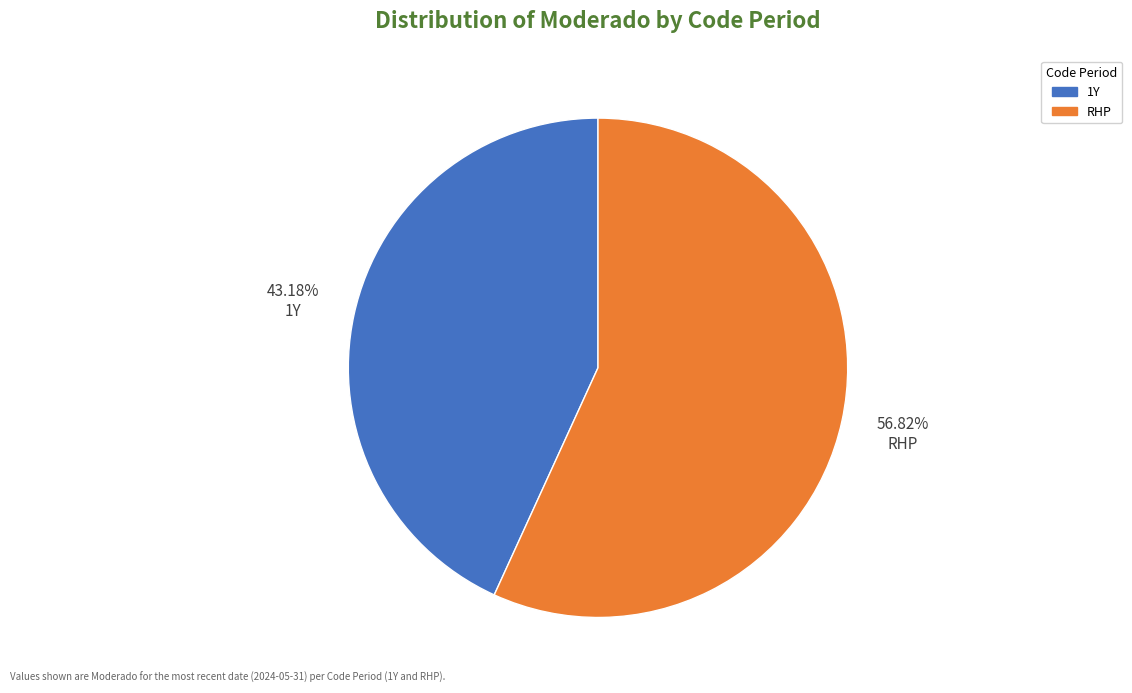

What percentage do 1Y and RHP together represent?

100.0%